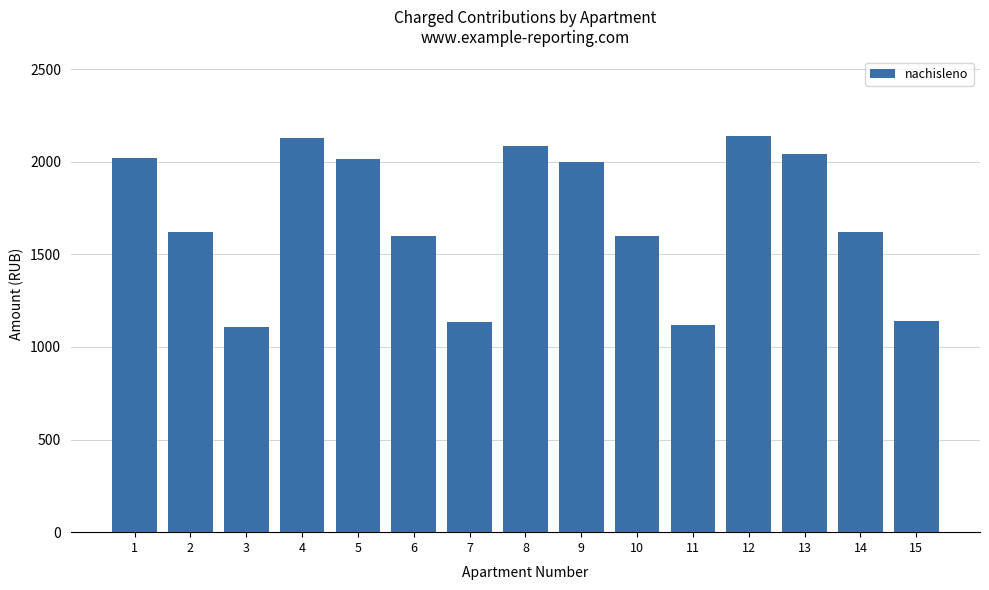

What is the minimum value shown in the chart?

1109.8